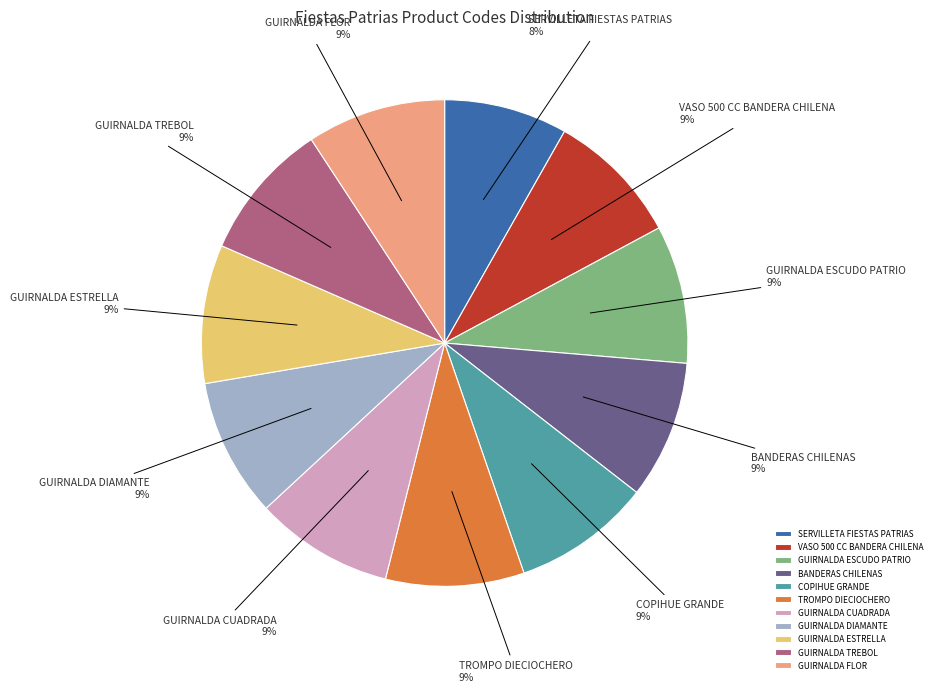

Is VASO 500 CC BANDERA CHILENA the majority of the pie?

No